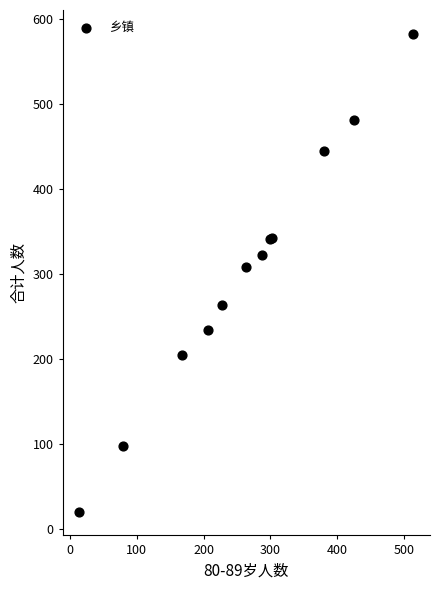

What Y value in the scatter plot is closest to 301?

308